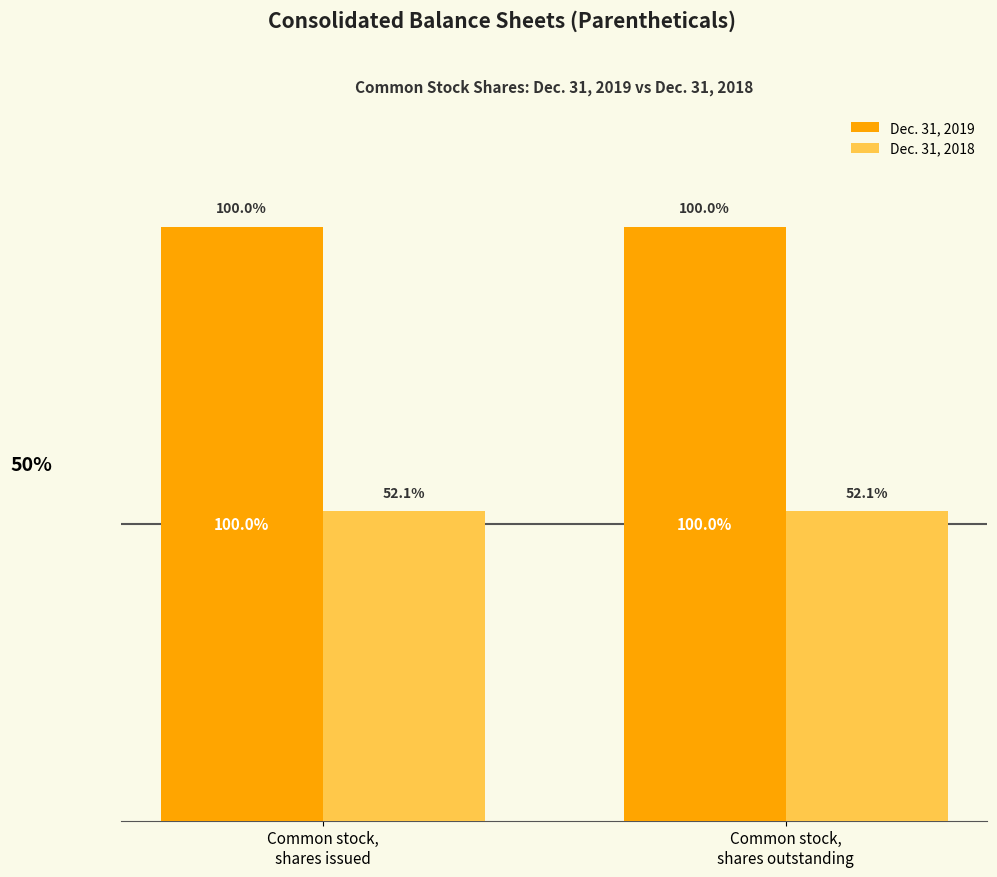

Reading left to right, what are all the values shown in this chart?

Dec. 31, 2019: 19234960	19234960
Dec. 31, 2018: 10019535	10019535